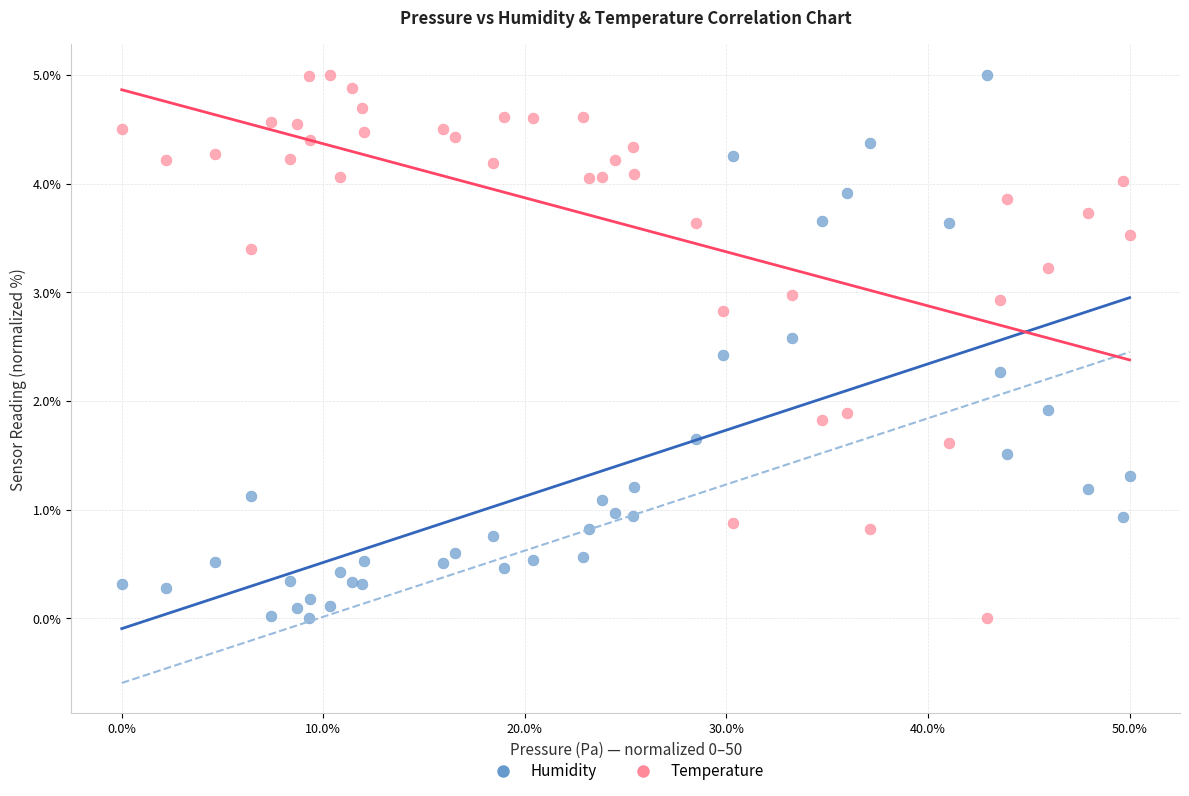

What is the X range (max minus min) for the scatter plot?

50.0